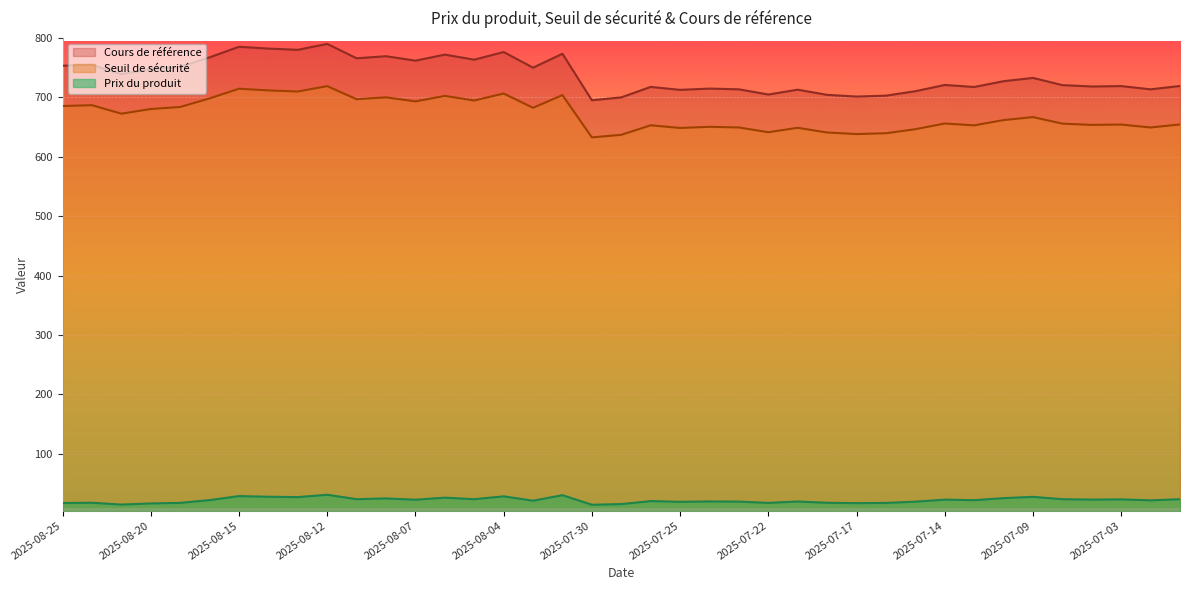

Reading left to right, transcribe all the data shown in this chart.

Seuil de sécurité: 2025-08-25=685.5	2025-08-22=686.9	2025-08-21=672.6	2025-08-20=680.4	2025-08-19=683.8	2025-08-18=698.3	2025-08-15=714.6	2025-08-14=711.7	2025-08-13=709.9	2025-08-12=718.9	2025-08-11=696.9	2025-08-08=700.1	2025-08-07=693.3	2025-08-06=702.5	2025-08-05=694.7	2025-08-04=706.5	2025-08-01=682.5	2025-07-31=703.8	2025-07-30=632.6	2025-07-29=637.0	2025-07-28=653.0	2025-07-25=648.5	2025-07-24=650.5	2025-07-23=649.4	2025-07-22=641.4	2025-07-21=648.8	2025-07-18=640.9	2025-07-17=638.3	2025-07-16=639.6	2025-07-15=646.5	2025-07-14=656.0	2025-07-11=652.9	2025-07-10=661.8	2025-07-09=666.8	2025-07-08=655.8	2025-07-07=653.7	2025-07-03=654.3	2025-07-02=649.3	2025-07-01=654.5
Prix du produit: 2025-08-25=17.3	2025-08-22=17.8	2025-08-21=14.7	2025-08-20=16.6	2025-08-19=17.6	2025-08-18=22.2	2025-08-15=29.0	2025-08-14=27.9	2025-08-13=27.2	2025-08-12=31.2	2025-08-11=23.8	2025-08-08=25.0	2025-08-07=22.8	2025-08-06=26.4	2025-08-05=23.8	2025-08-04=28.6	2025-08-01=21.2	2025-07-31=30.5	2025-07-30=14.4	2025-07-29=15.5	2025-07-28=20.6	2025-07-25=19.4	2025-07-24=20.0	2025-07-23=19.7	2025-07-22=17.5	2025-07-21=19.9	2025-07-18=17.8	2025-07-17=17.1	2025-07-16=17.5	2025-07-15=19.6	2025-07-14=23.0	2025-07-11=22.1	2025-07-10=25.6	2025-07-09=27.7	2025-07-08=23.8	2025-07-07=23.1	2025-07-03=23.4	2025-07-02=21.8	2025-07-01=23.7
Cours de référence: 2025-08-25=753.3	2025-08-22=754.8	2025-08-21=739.1	2025-08-20=747.7	2025-08-19=751.5	2025-08-18=767.4	2025-08-15=785.2	2025-08-14=782.1	2025-08-13=780.1	2025-08-12=790.0	2025-08-11=765.9	2025-08-08=769.3	2025-08-07=761.8	2025-08-06=772.0	2025-08-05=763.5	2025-08-04=776.4	2025-08-01=750.0	2025-07-31=773.4	2025-07-30=695.2	2025-07-29=700.0	2025-07-28=717.6	2025-07-25=712.7	2025-07-24=714.8	2025-07-23=713.6	2025-07-22=704.8	2025-07-21=713.0	2025-07-18=704.3	2025-07-17=701.4	2025-07-16=702.9	2025-07-15=710.4	2025-07-14=720.9	2025-07-11=717.5	2025-07-10=727.2	2025-07-09=732.8	2025-07-08=720.7	2025-07-07=718.4	2025-07-03=719.0	2025-07-02=713.6	2025-07-01=719.2